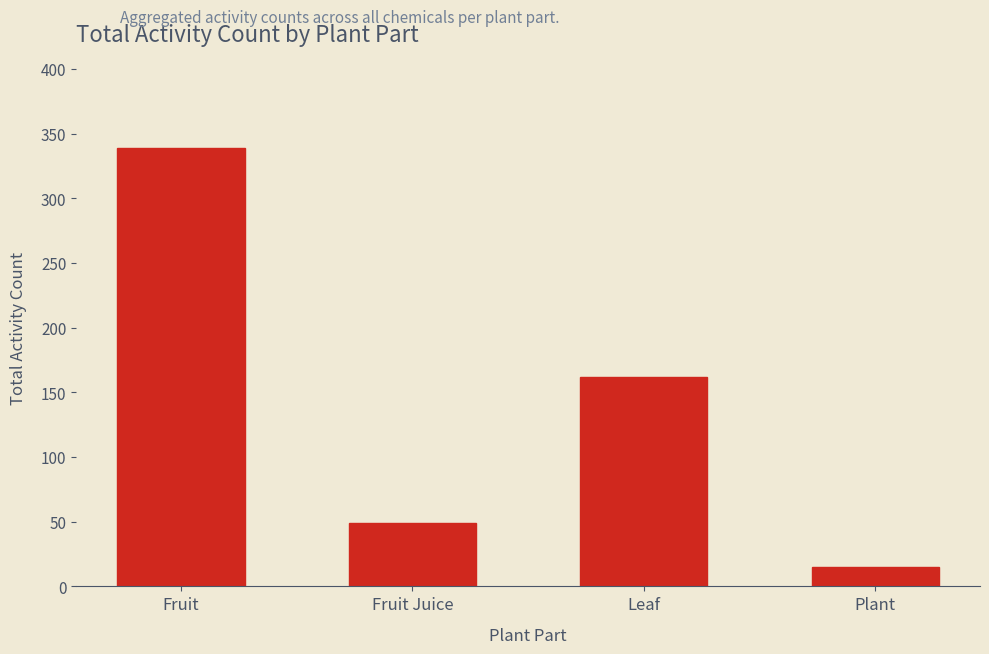

What position from the left is Leaf?

3